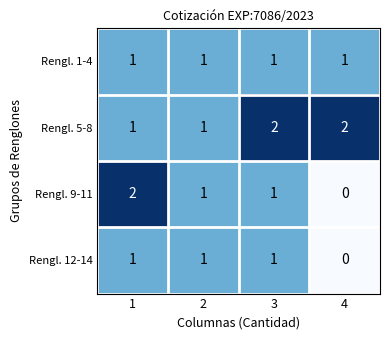

Reading right to left, extract all data points from this chart.

Rengl. 1-4: 4=1	3=1	2=1	1=1
Rengl. 5-8: 4=2	3=2	2=1	1=1
Rengl. 9-11: 4=0	3=1	2=1	1=2
Rengl. 12-14: 4=0	3=1	2=1	1=1